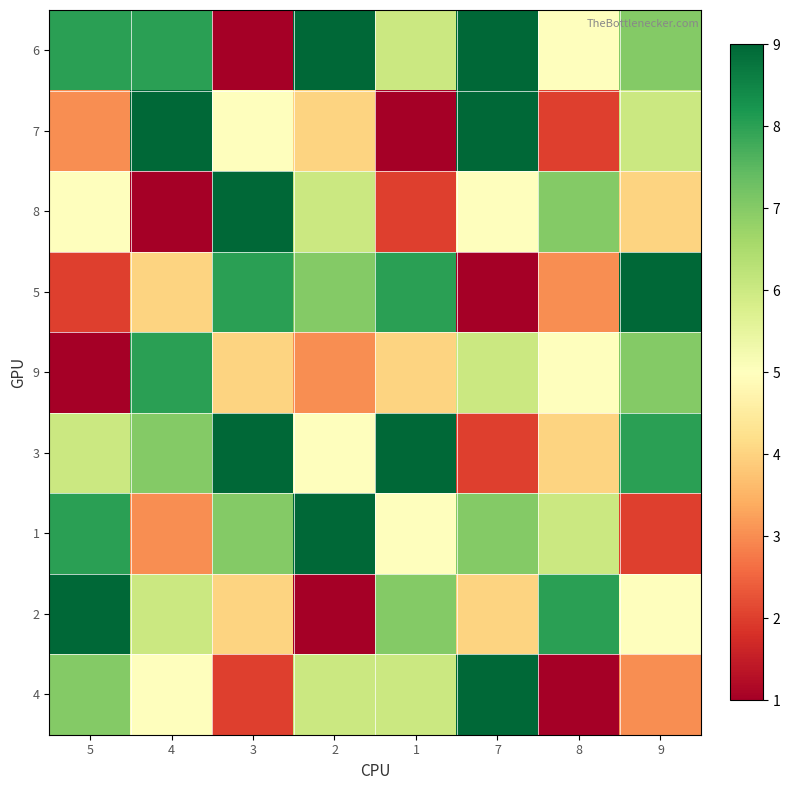

At how many categories does at least one series exceed 3?

8